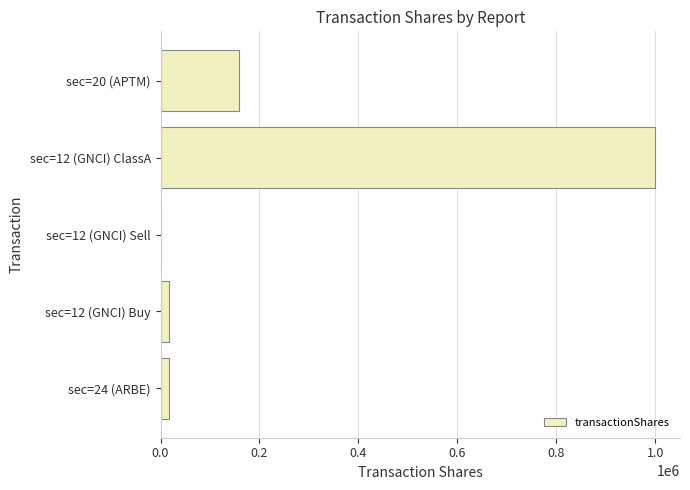

Is it true that the value at sec=20 (APTM) is 109420?

False